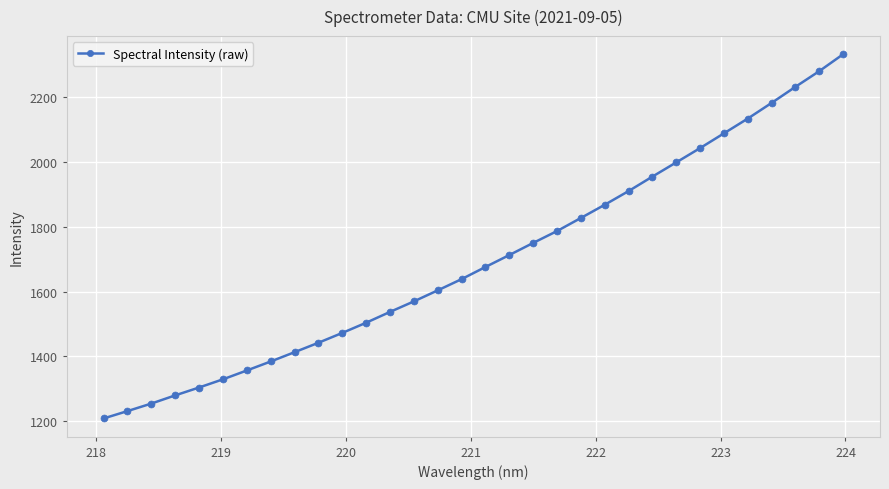

What is the smallest value displayed?

1209.0